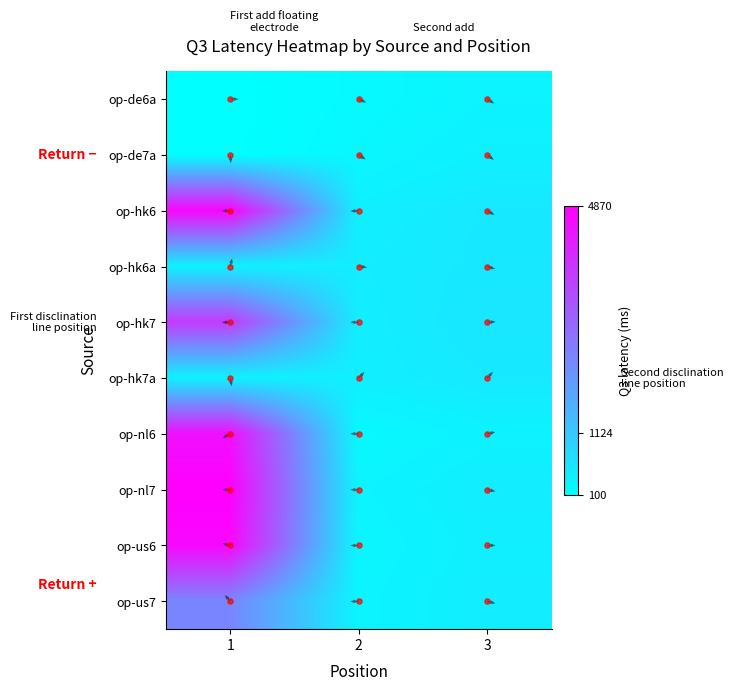

Between 1 and 2, which is larger?

2